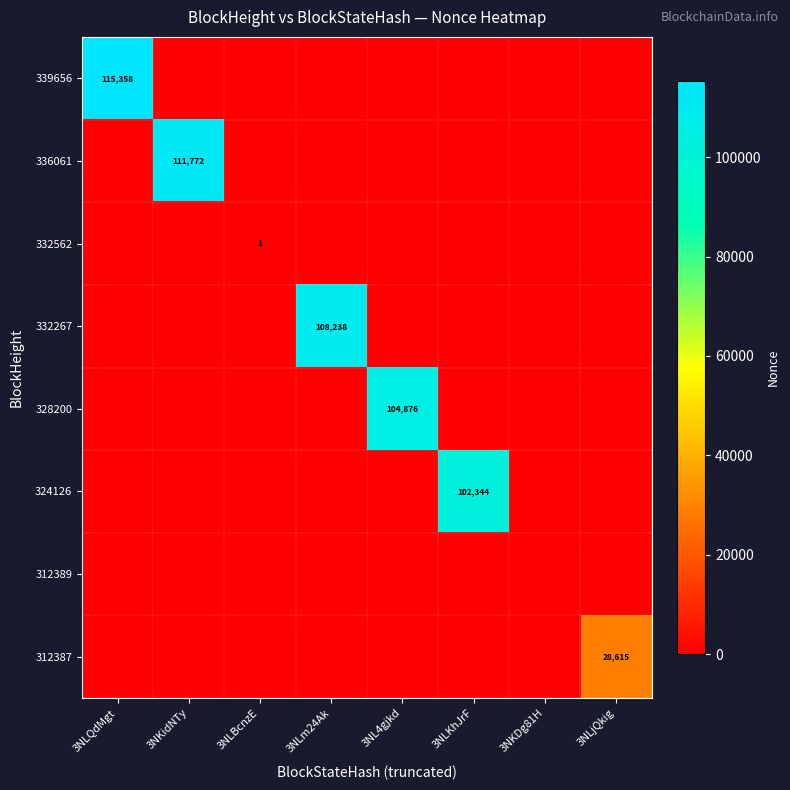

Rank the series by their maximum value, from lowest to highest.

312389, 332562, 312387, 324126, 328200, 332267, 336061, 339656